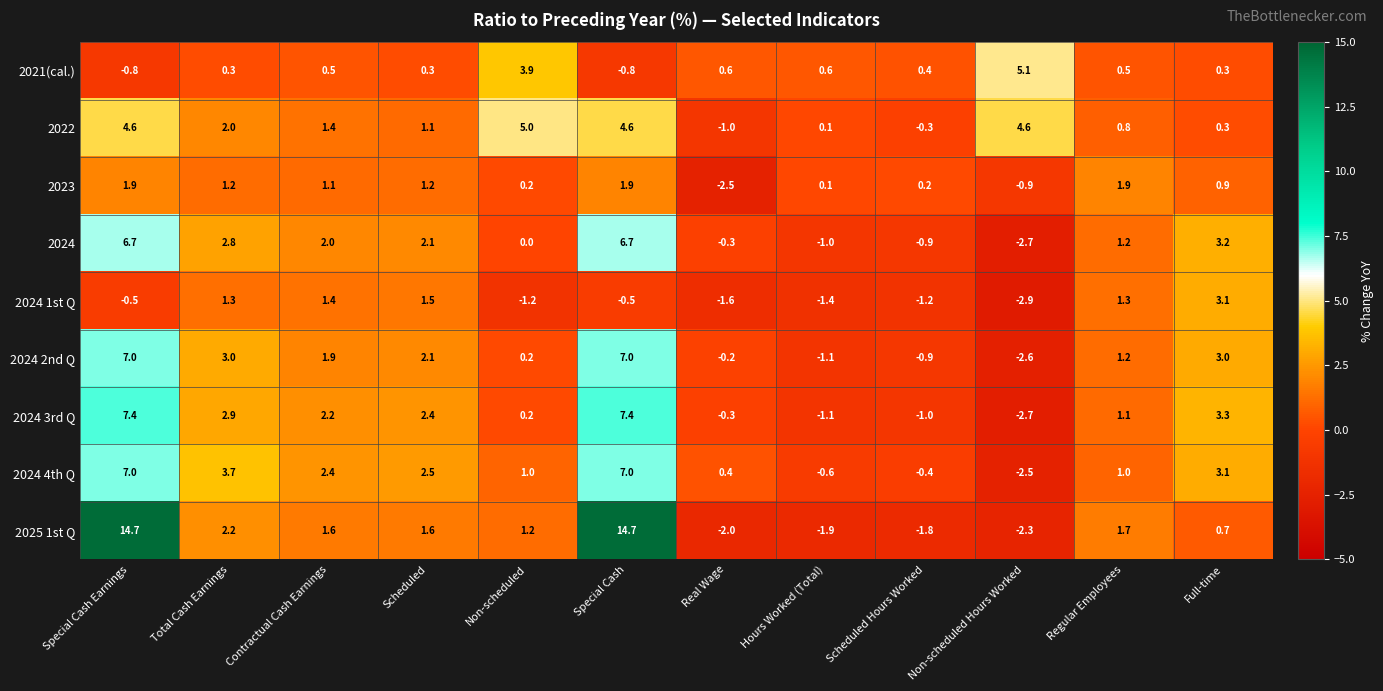

What is the difference between the second highest and second lowest values in the 2025 1st Q series?

16.7